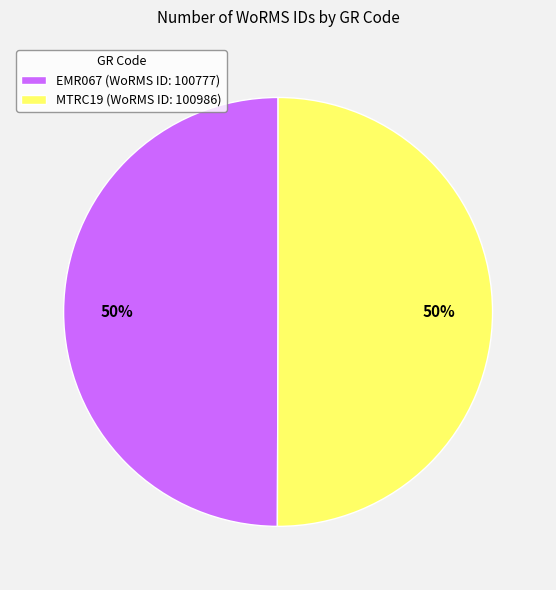

To the nearest percent, what portion does EMR067 represent?

50%